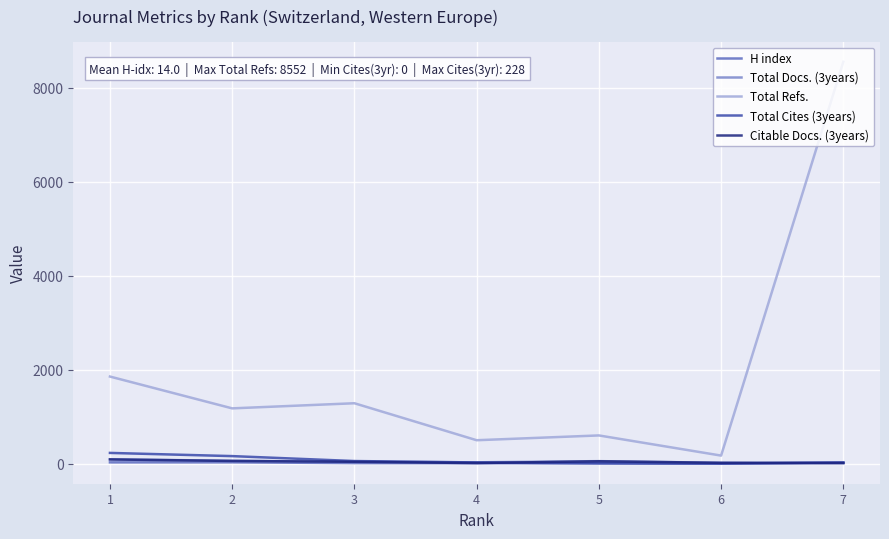

What is the maximum value shown in the chart?

8552